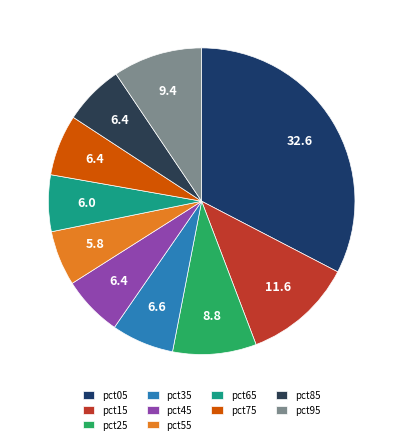

Is it true that pct95 is 9% of the pie?

True